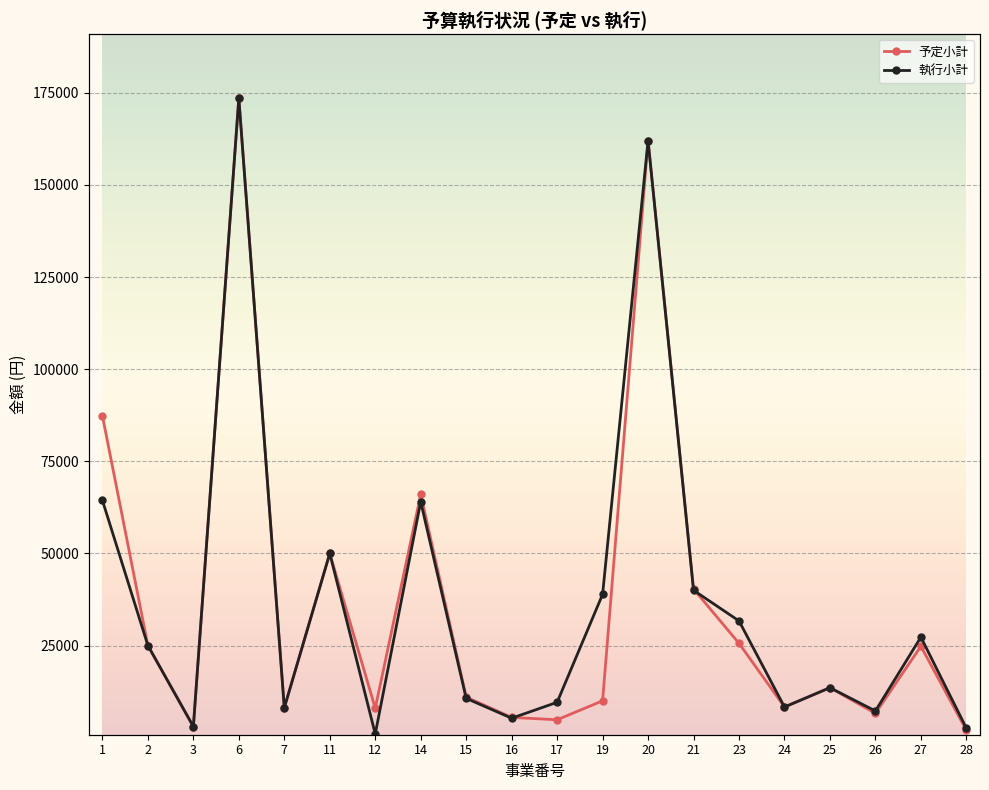

At which label does 予定小計 reach its peak?

6